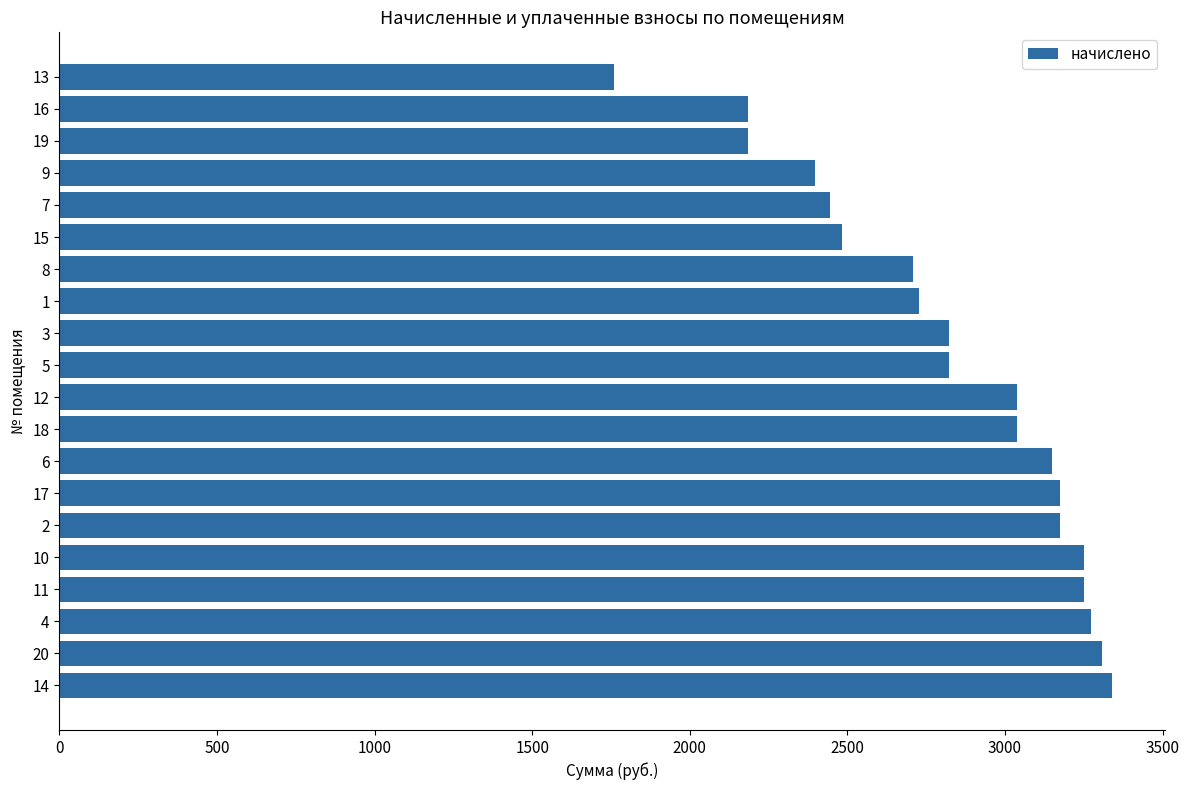

What is the sum of the values at 17 and 15?

5658.3